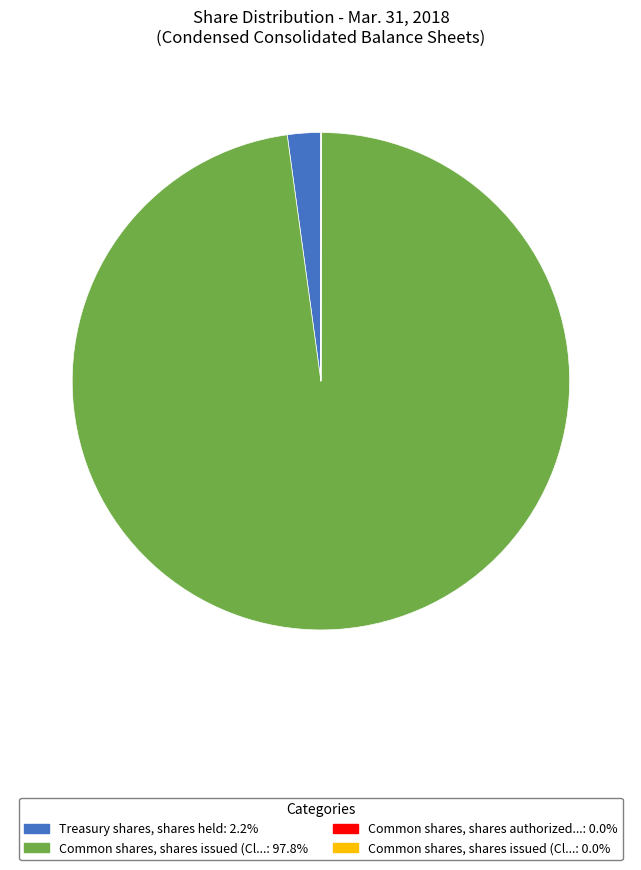

Is there any slice that represents more than half of the pie?

Yes